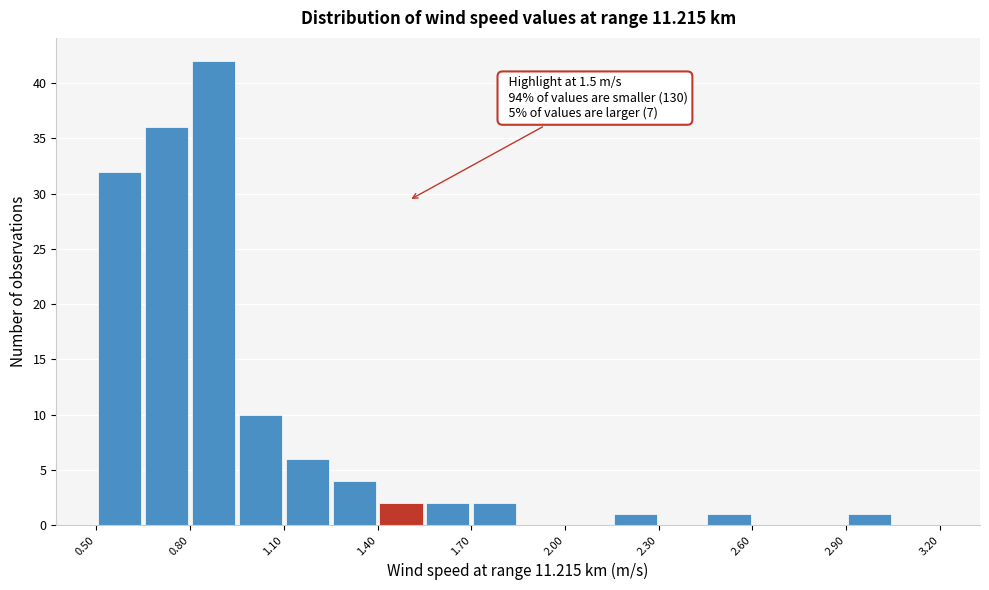

Around what value on the x-axis is the tallest bar? Give the approximate position of its centre, as read against the axis.

0.90